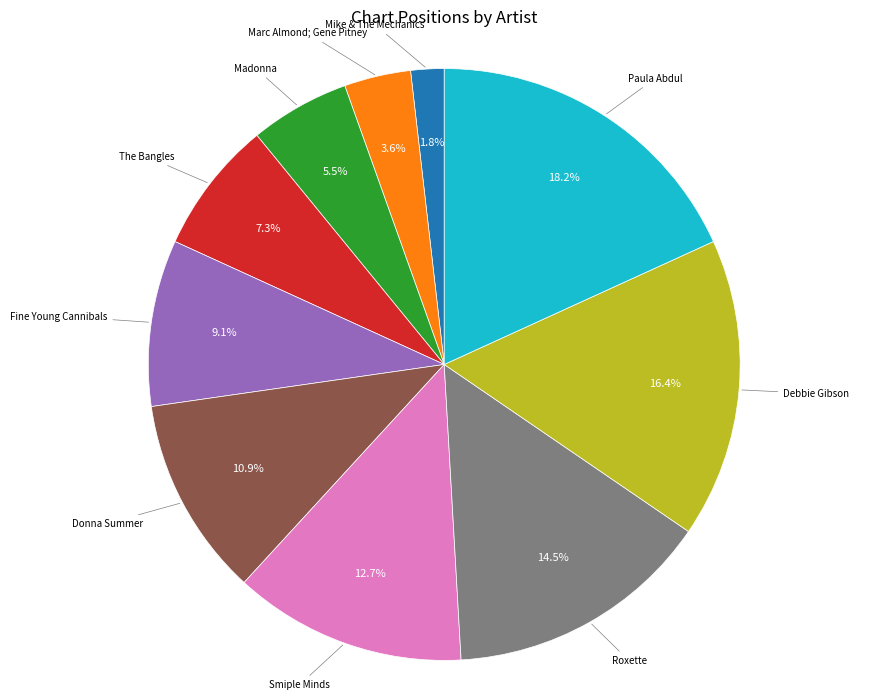

Is there a majority slice in this chart?

No